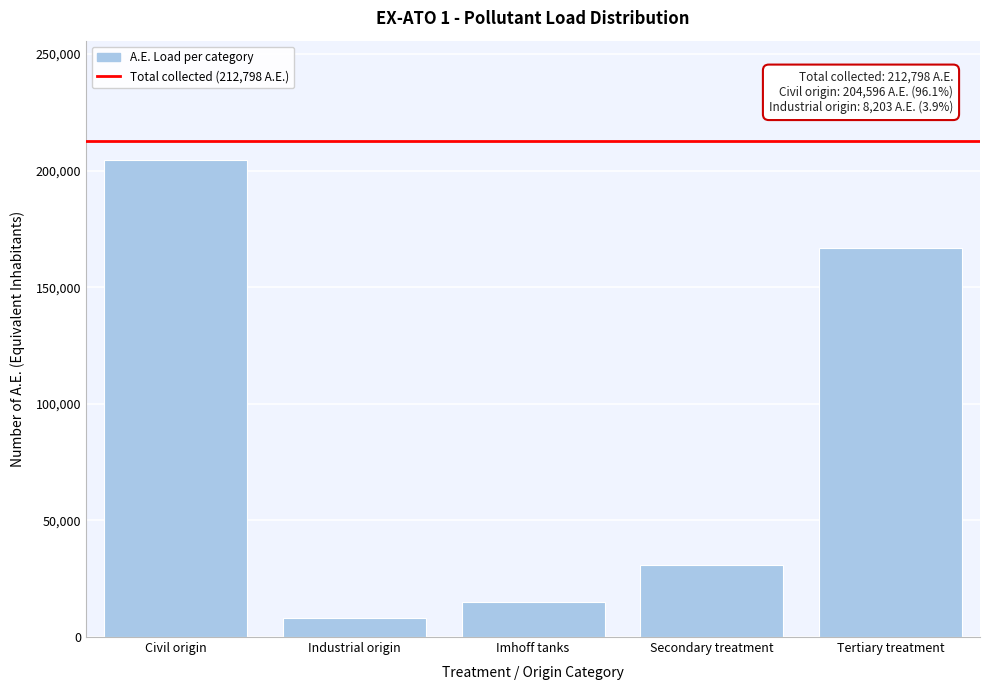

Reading left to right, list all the values displayed in this chart.

204595.6	8202.5	15038.0	31033.6	166726.5